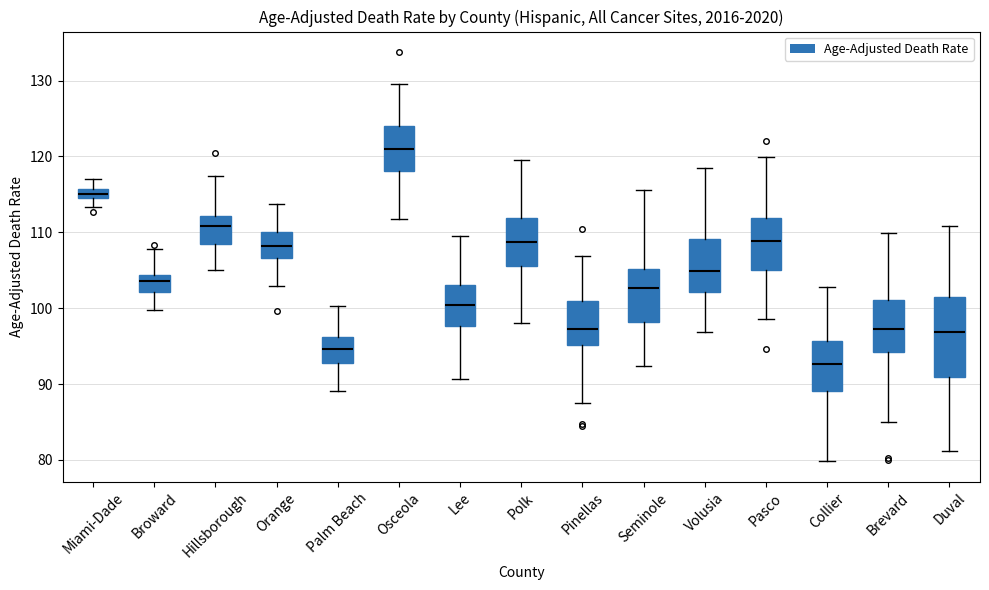

Where does the median line of the box for Duval sit on the y-axis? The values are not printed on the chart, so give them approximately, as read against the axis.

97